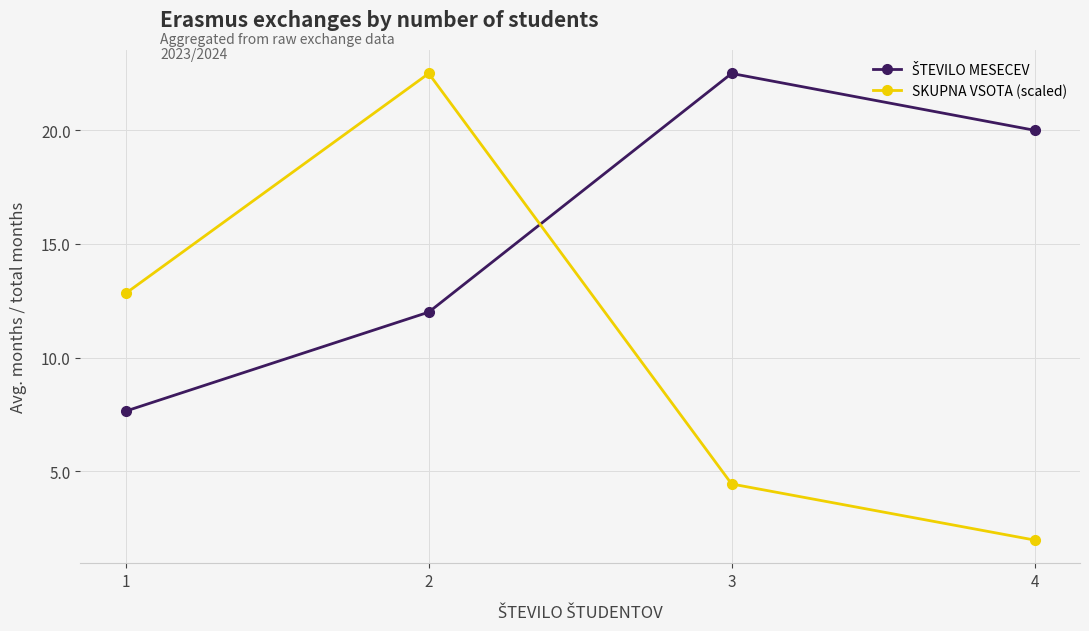

List the labels in order of SKUPNA VSOTA (scaled) value, largest first.

2, 1, 3, 4